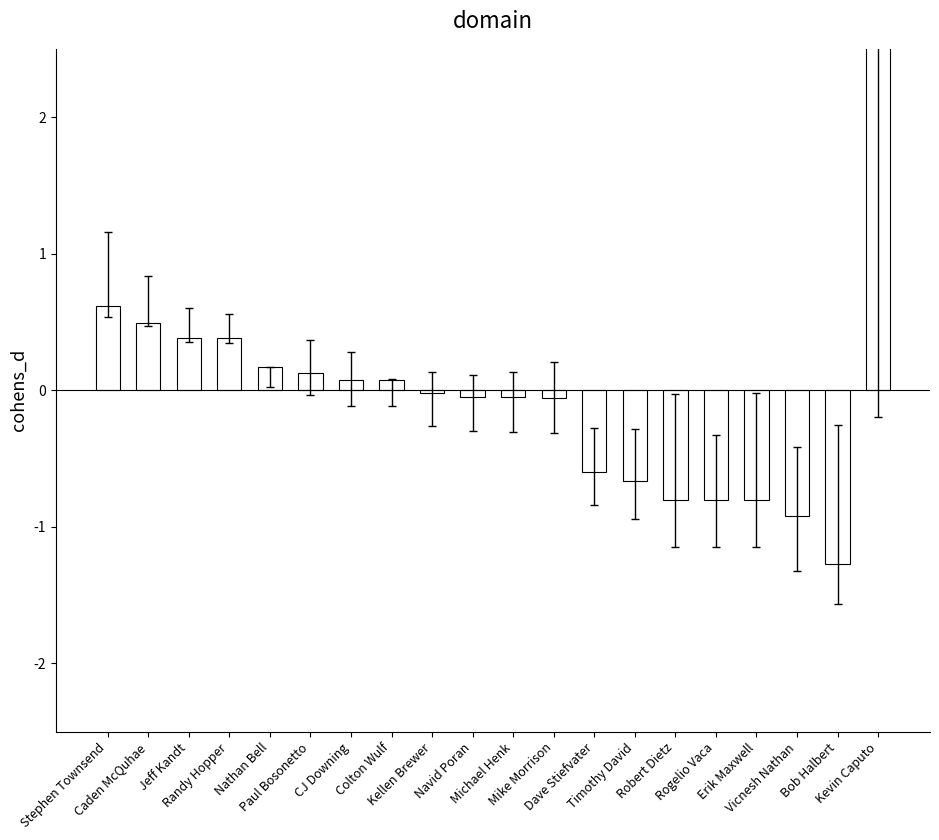

Reading left to right, list all the values displayed in this chart.

0.6	0.5	0.4	0.4	0.2	0.1	0.1	0.1	-0.0	-0.0	-0.0	-0.1	-0.6	-0.7	-0.8	-0.8	-0.8	-0.9	-1.3	3.7